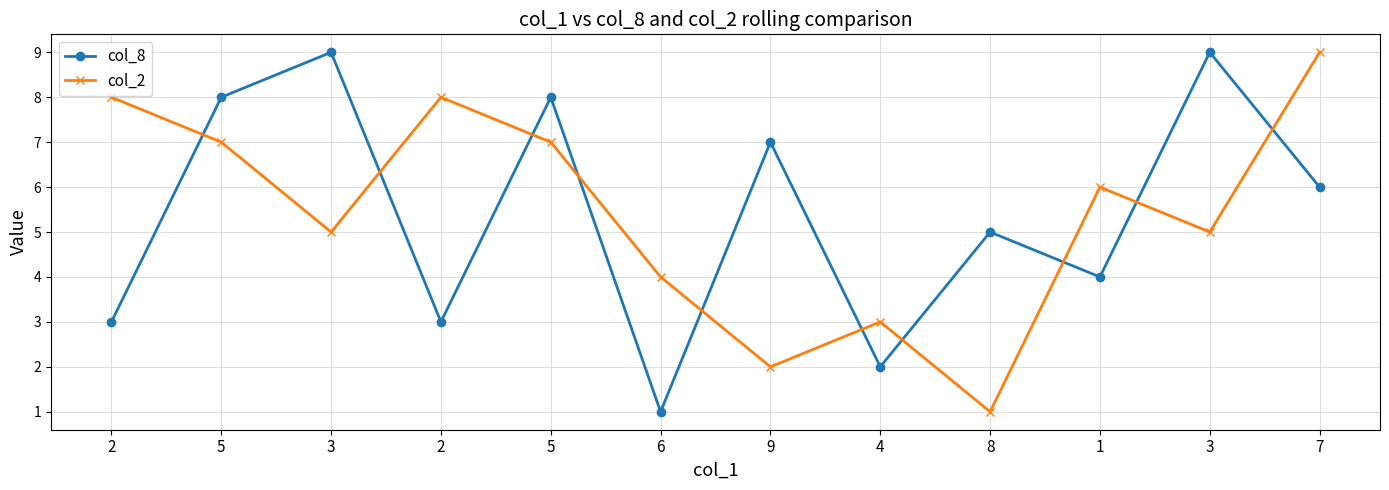

What is the total value across all series at 8?

6